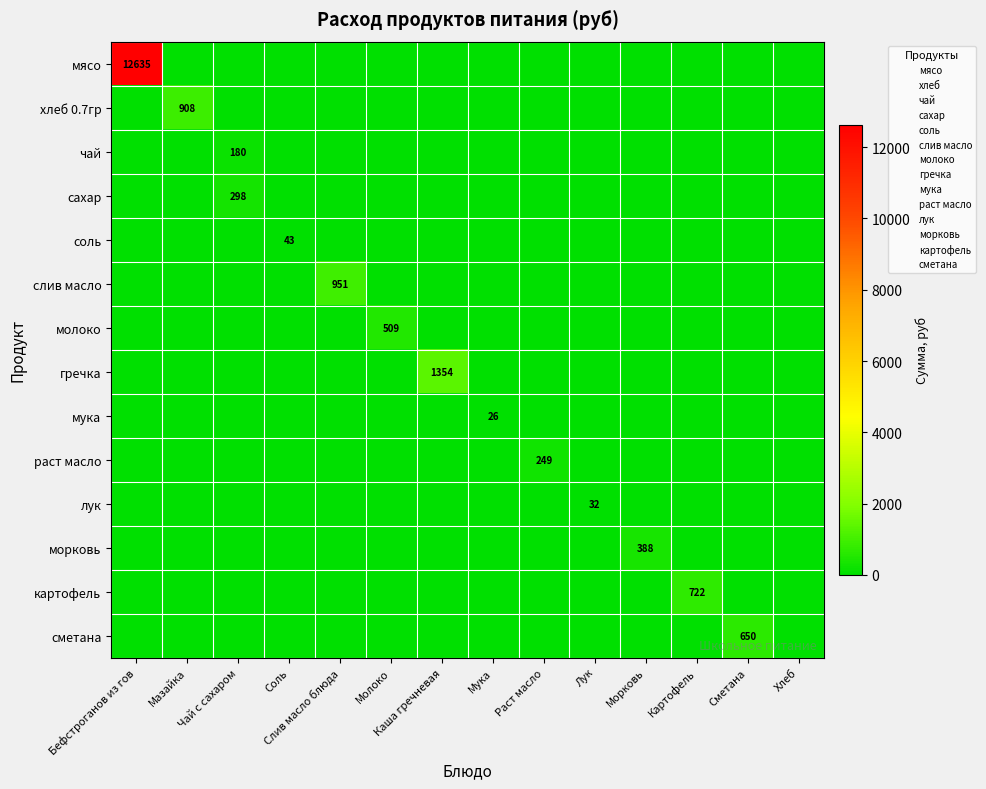

The морковь series shows 0.0 at Раст масло. True or false?

True